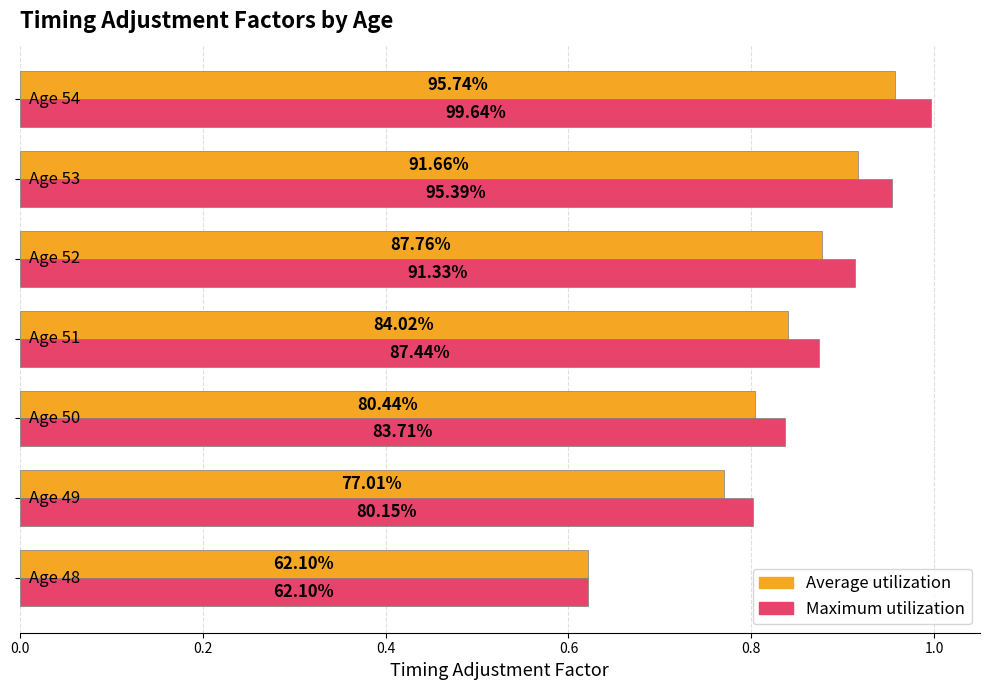

What are all the series names shown in the legend?

Average utilization, Maximum utilization